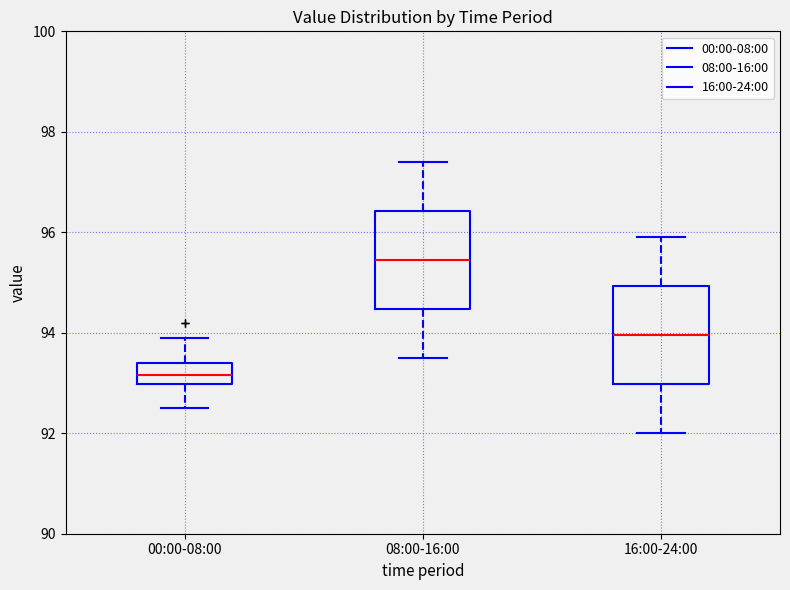

Reading left to right, transcribe this box plot: for each box, give where its median line is, the range the box spans, and where its two whiskers end, as read against the y-axis. The values are not printed on the chart, so give them approximately, as read against the axis.

00:00-08:00: median 93.2, box 93.0 to 93.4, whiskers 92.6 to 94.0
08:00-16:00: median 95.4, box 94.4 to 96.4, whiskers 93.6 to 97.4
16:00-24:00: median 94.0, box 93.0 to 95.0, whiskers 92.0 to 96.0